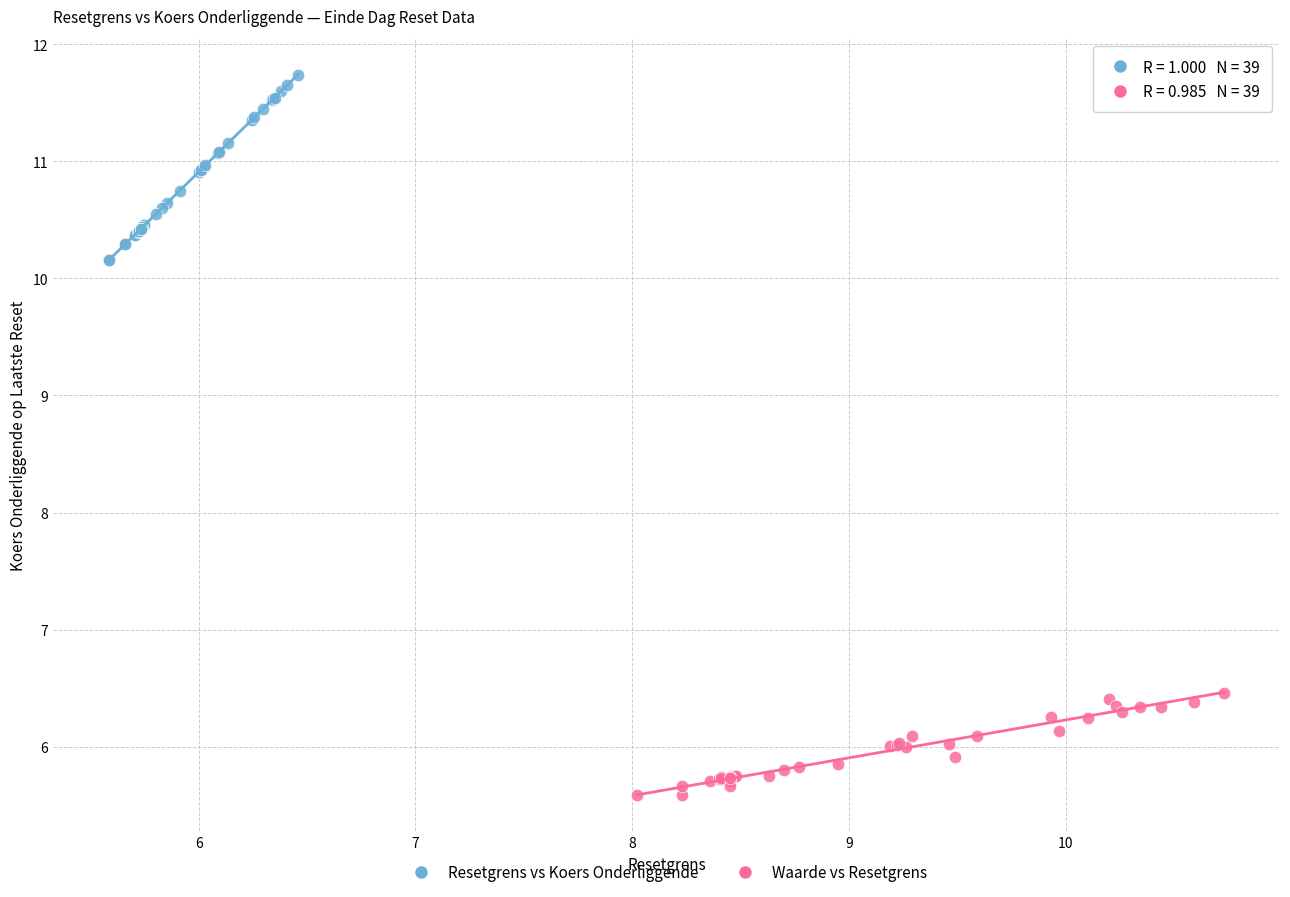

What are all the series names shown in the legend?

Resetgrens vs Koers Onderliggende, Waarde vs Resetgrens